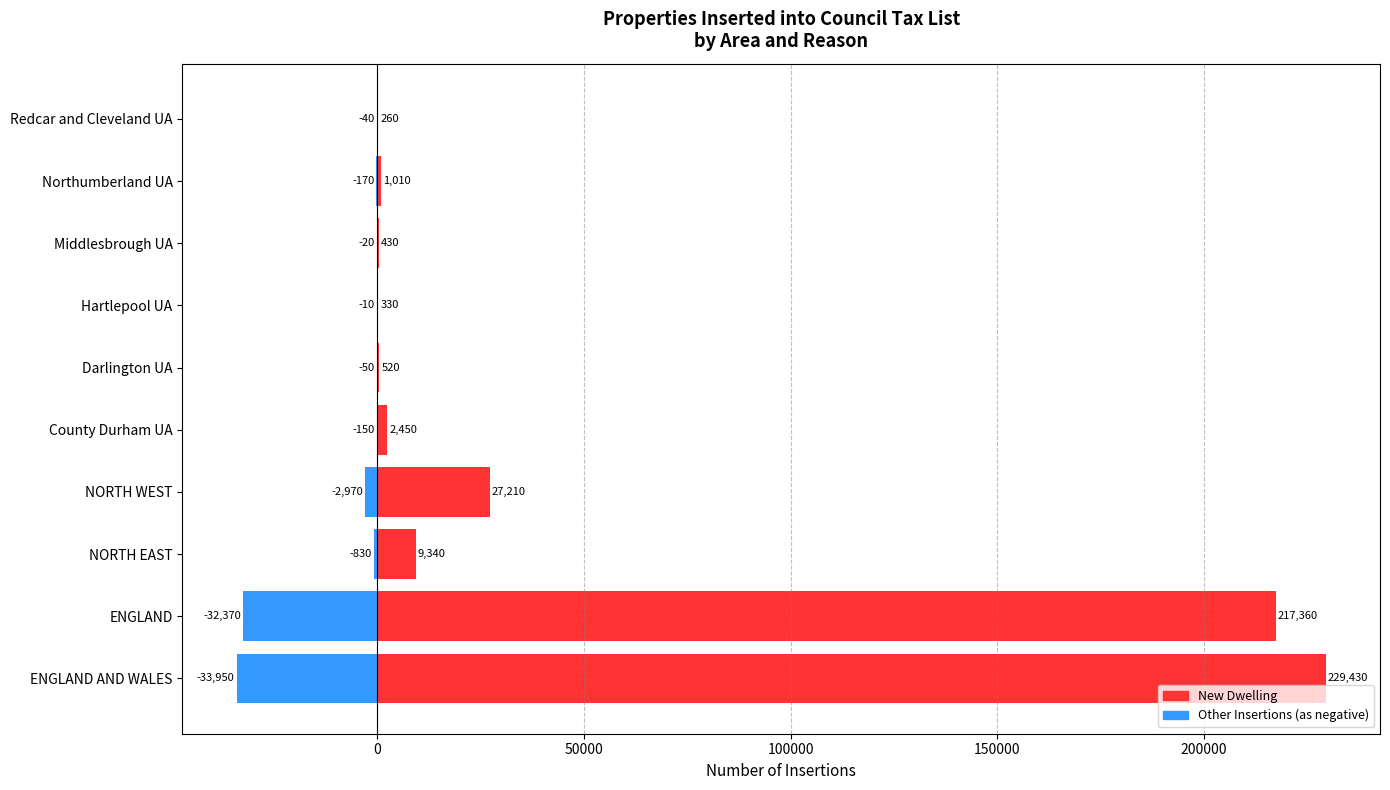

Rank the series by their maximum value, from highest to lowest.

New Dwelling, Other Insertions (negative)